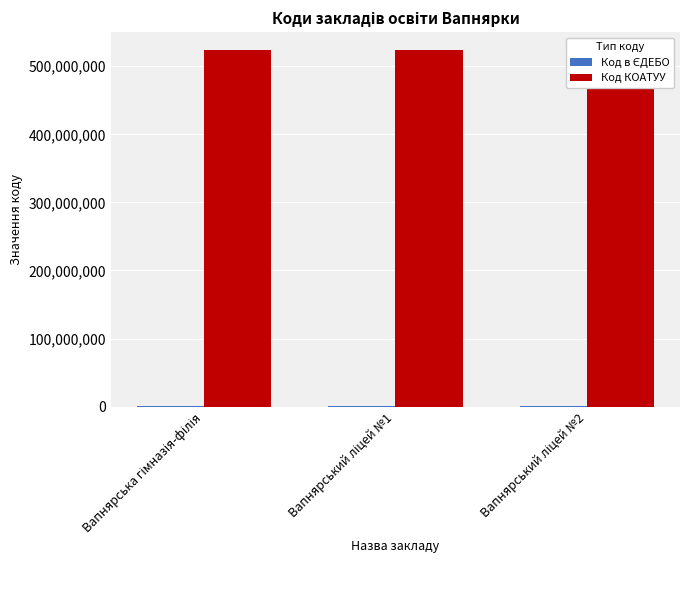

The value of Код в ЄДЕБО at Вапнярська гімназія-філія is 215768. True or false?

False